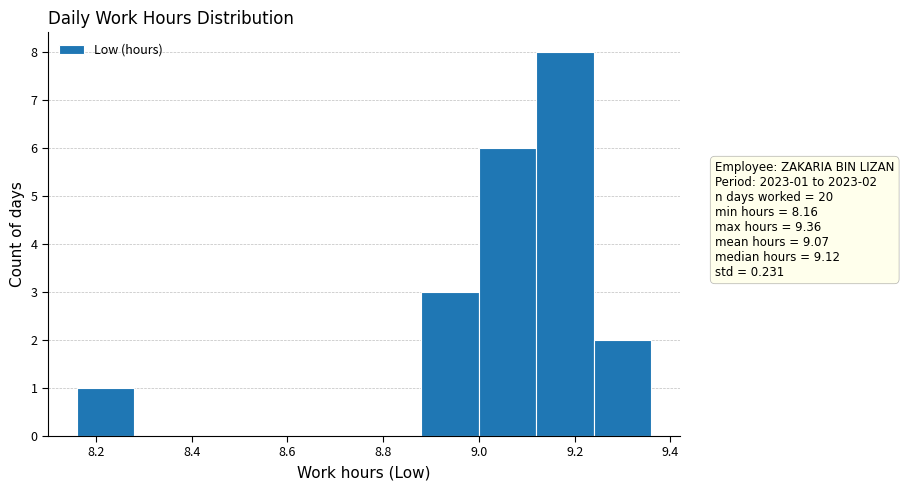

Over which range of the x-axis is the bar tallest?

9.12 to 9.24